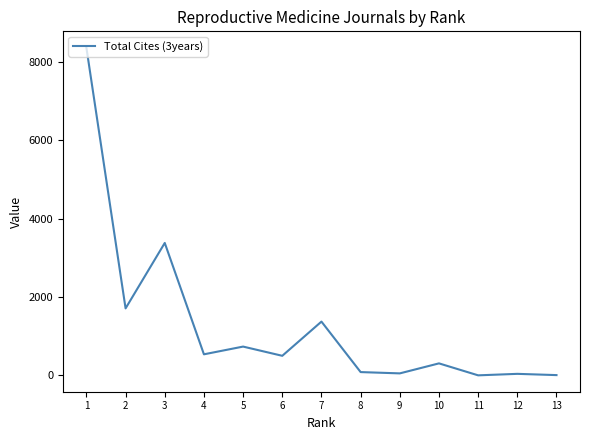

What is the average value?

1316